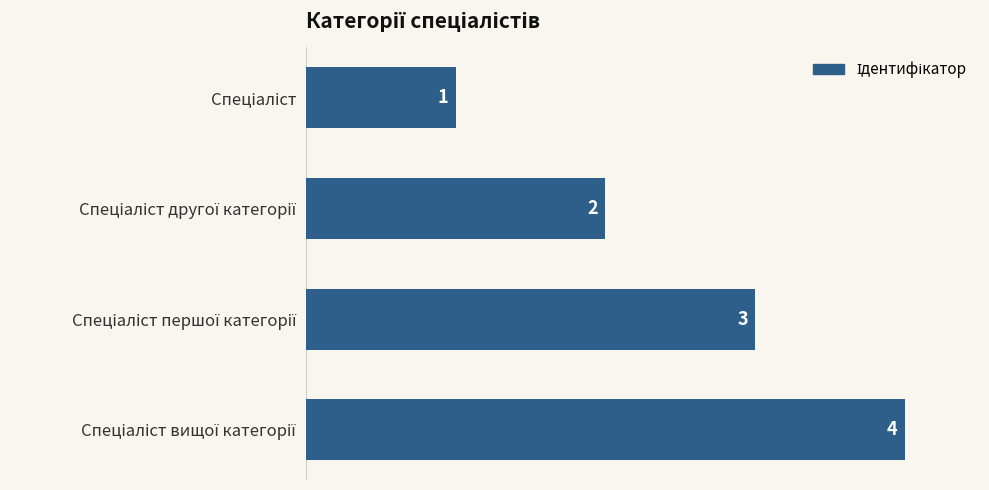

Are the bars horizontal?

Yes